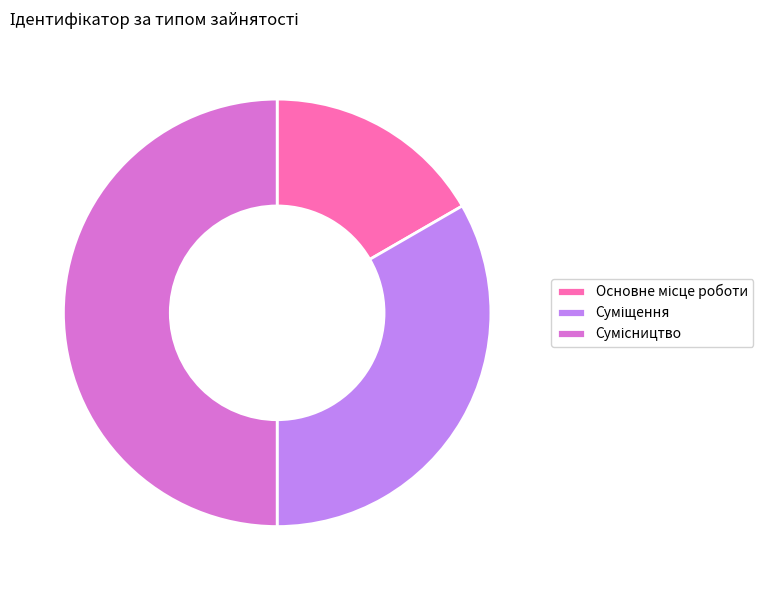

Count the number of slices in the pie.

3